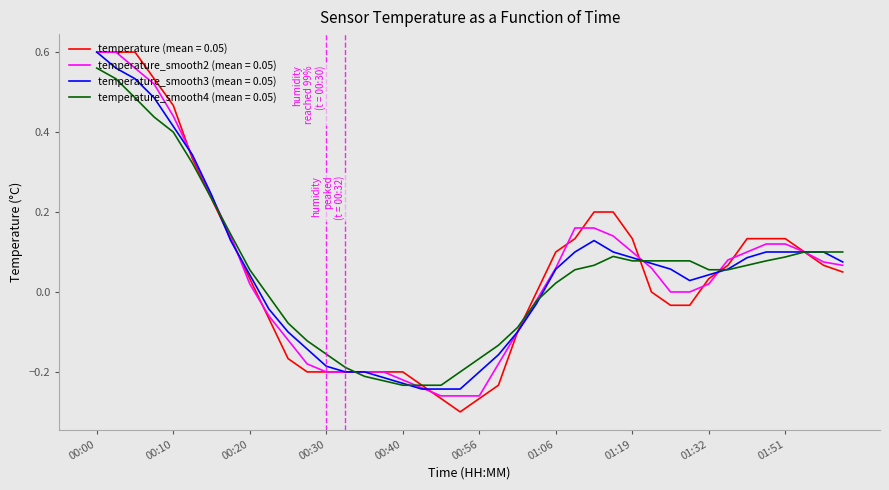

Which series has the widest spread of values?

temperature (mean = 0.05)